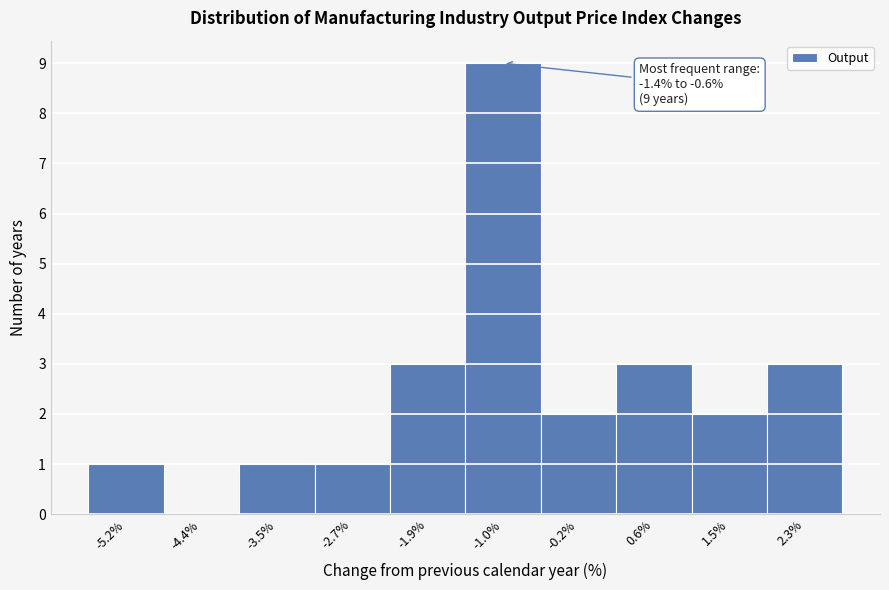

Over which range of the x-axis is the bar tallest?

-1.45 to -0.62